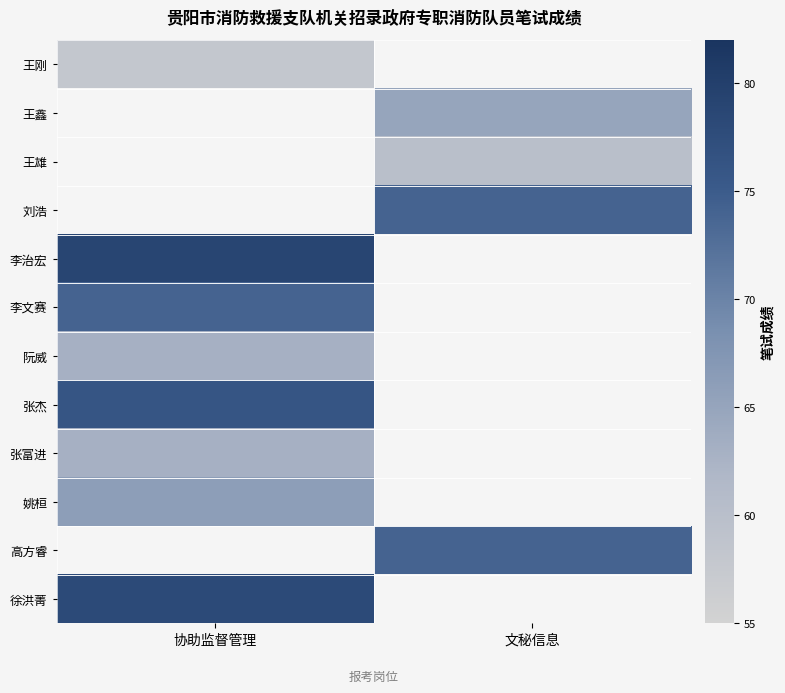

Rank the series by their maximum value, from lowest to highest.

王刚, 王鑫, 王雄, 刘浩, 阮威, 张富进, 姚桓, 李文赛, 张杰, 李治宏, 高方睿, 徐洪菁